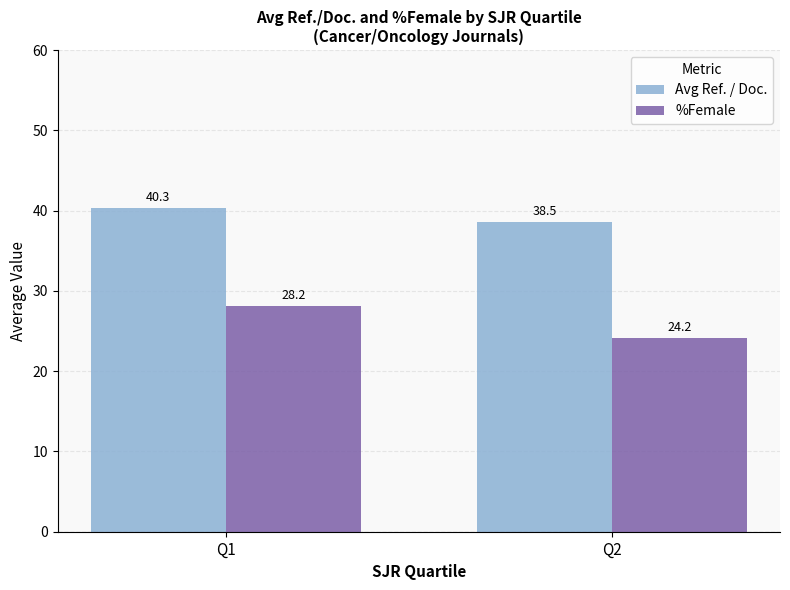

The %Female series shows 28.2 at Q1. True or false?

True